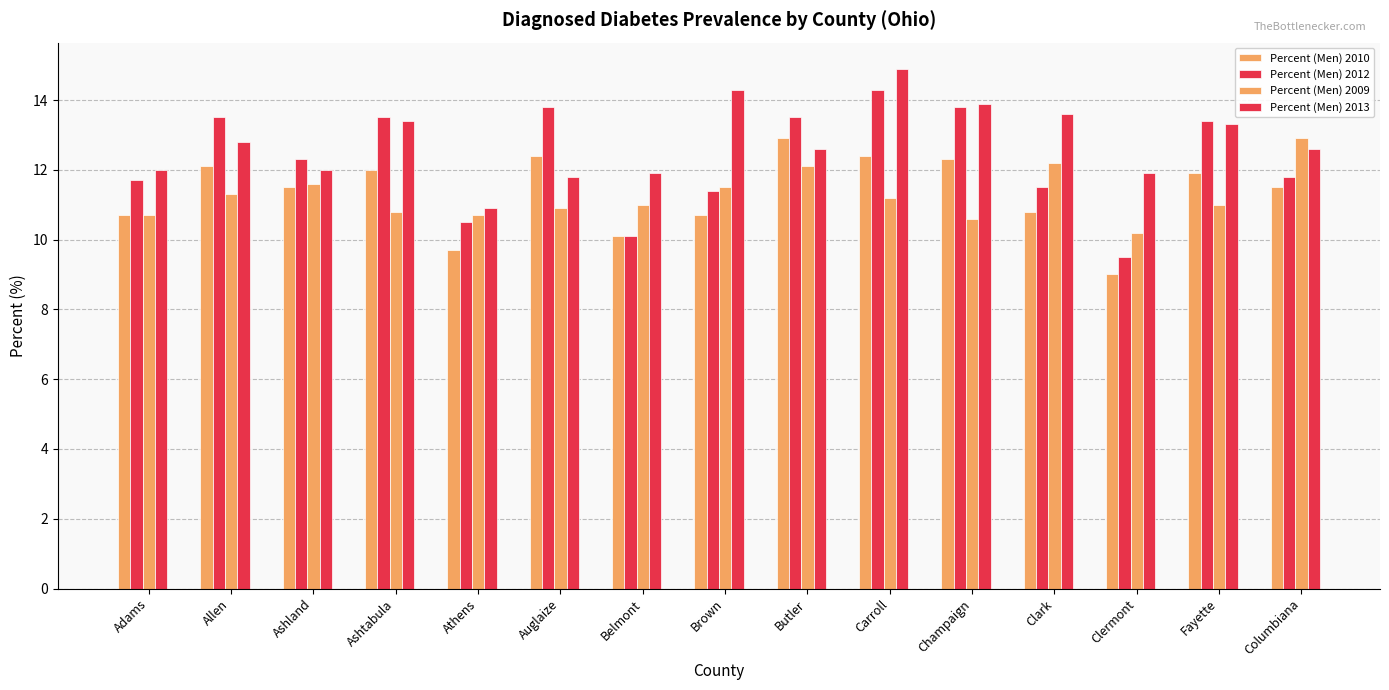

Are the bars grouped side by side (vs. stacked)?

Yes